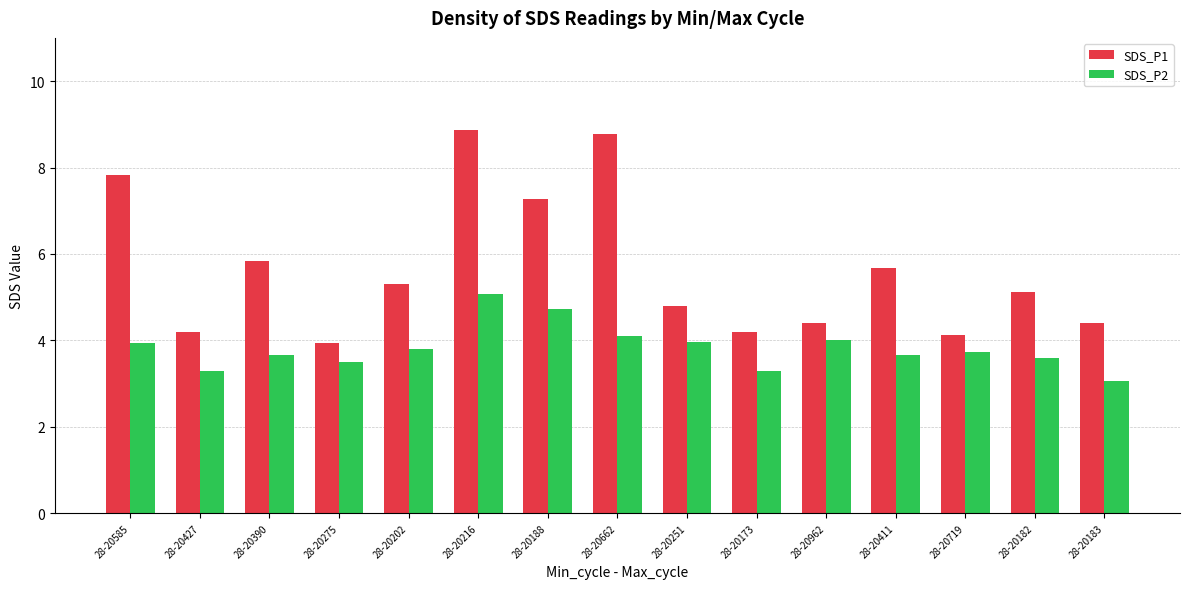

Is the value of SDS_P2 at 28-20251 greater than the value of SDS_P1 at 28-20251?

No